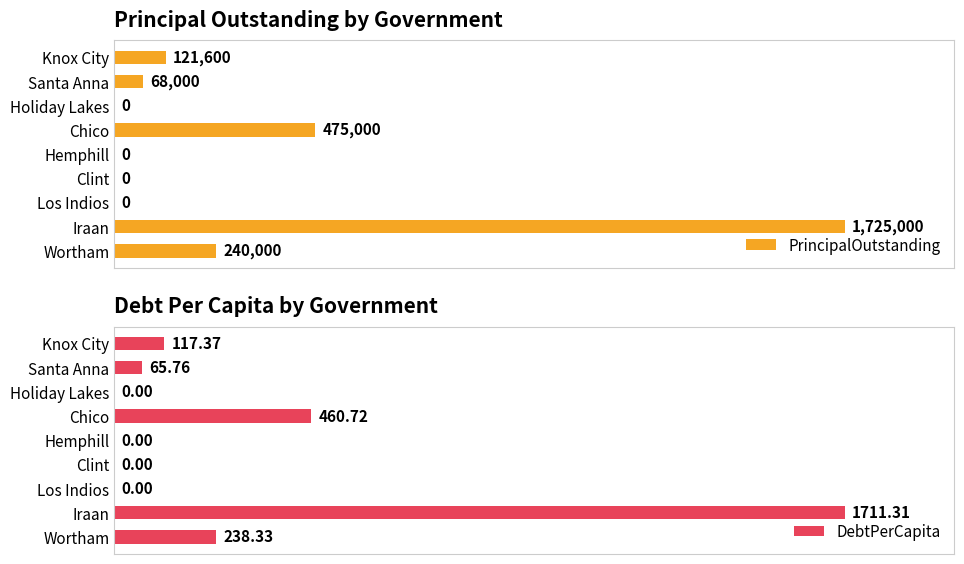

List the series in order of their peak value, lowest first.

DebtPerCapita, PrincipalOutstanding